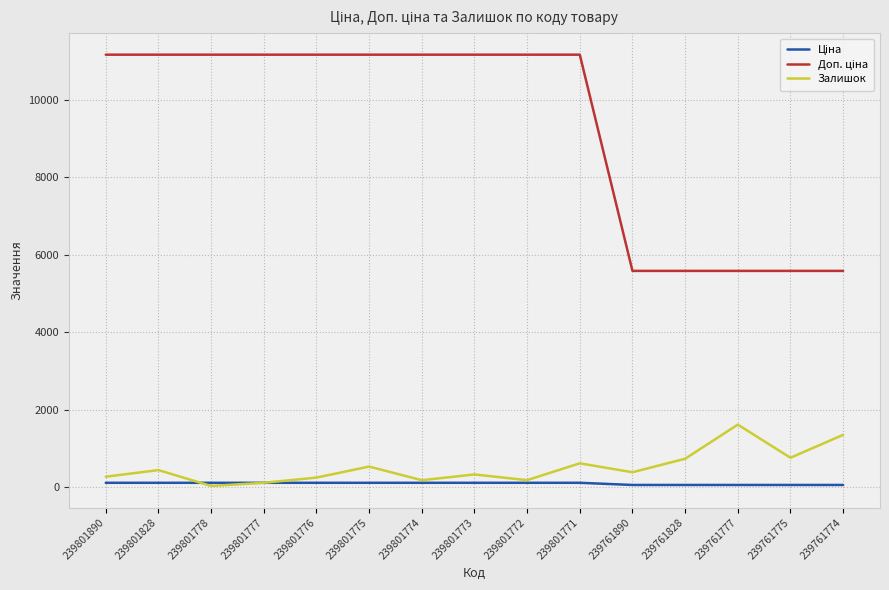

Is it true that Залишок equals 615.0 at 239801771?

True